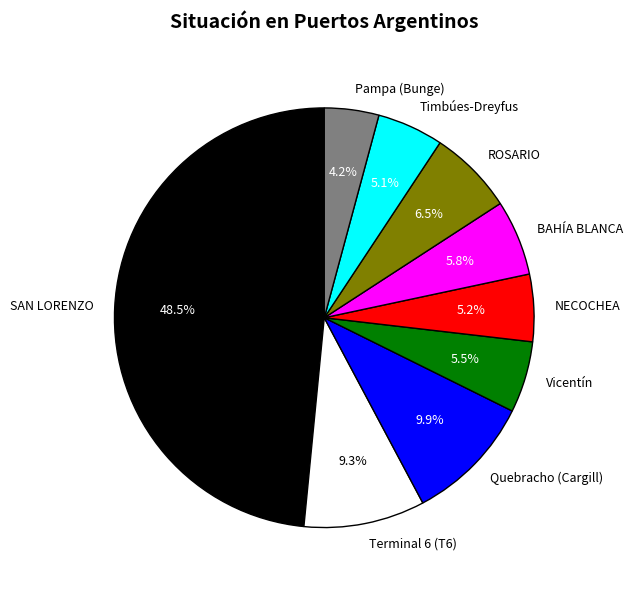

To the nearest percent, what percentage of the pie is Terminal 6 (T6)?

9%